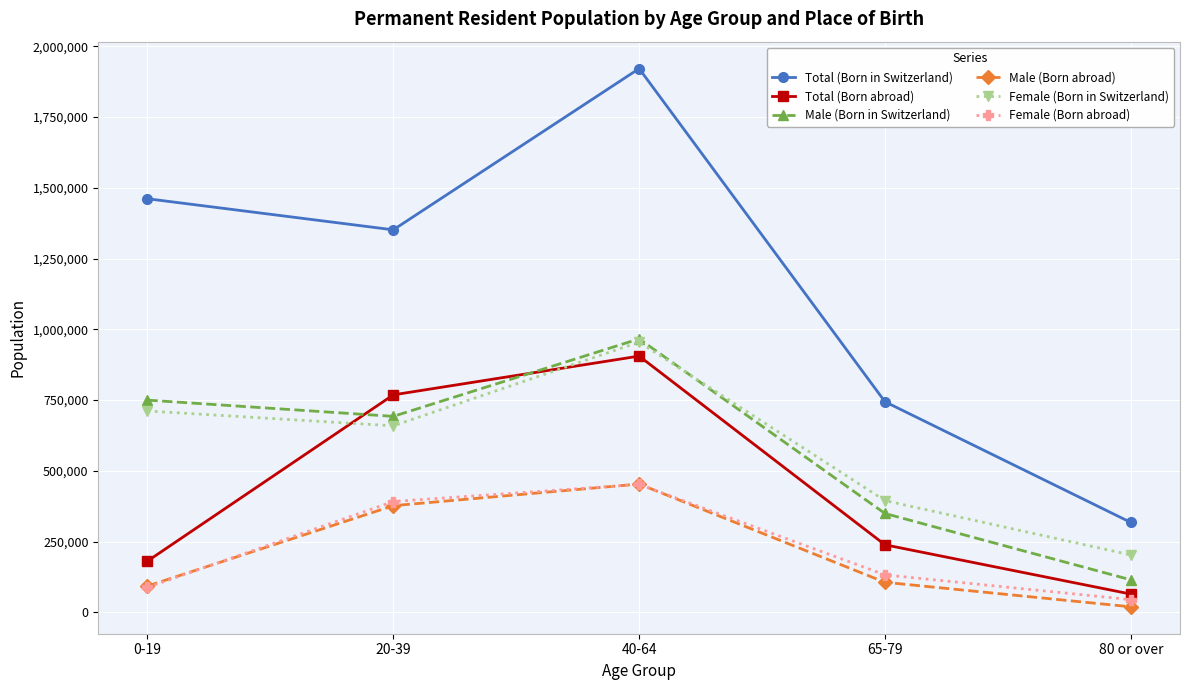

List the labels in order of Male (Born in Switzerland) value, smallest first.

80 or over, 65-79, 20-39, 0-19, 40-64